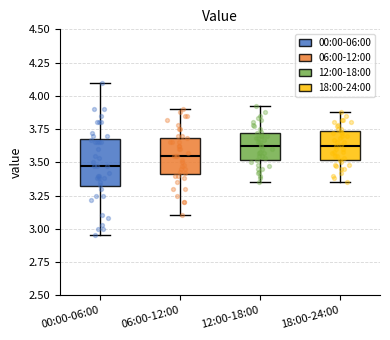

Where does the lower whisker of the box for 00:00-06:00 end on the y-axis? The values are not printed on the chart, so give them approximately, as read against the axis.

2.95